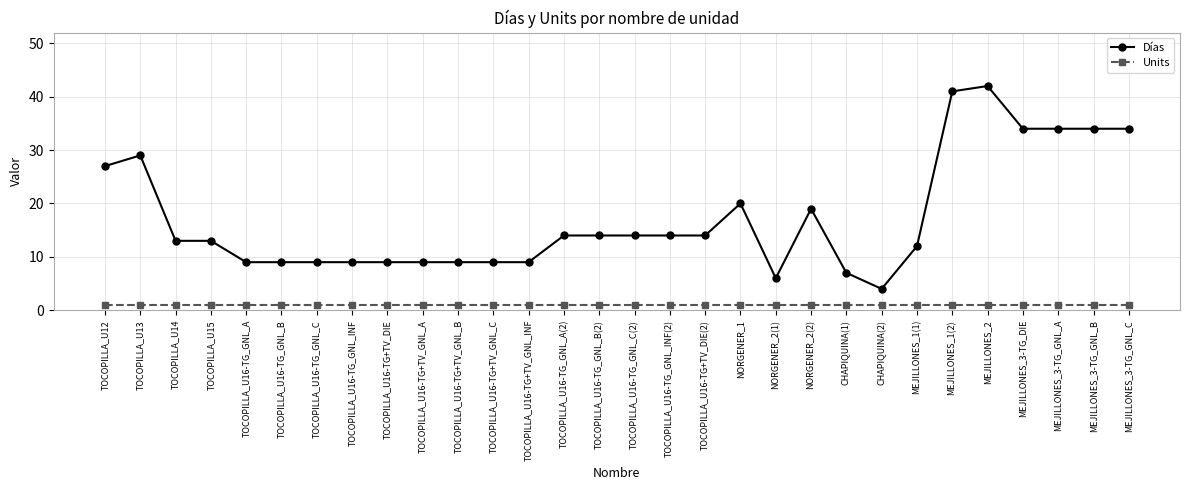

Reading left to right, transcribe all the data shown in this chart.

Días: TOCOPILLA_U12=27	TOCOPILLA_U13=29	TOCOPILLA_U14=13	TOCOPILLA_U15=13	TOCOPILLA_U16-TG_GNL_A=9	TOCOPILLA_U16-TG_GNL_B=9	TOCOPILLA_U16-TG_GNL_C=9	TOCOPILLA_U16-TG_GNL_INF=9	TOCOPILLA_U16-TG+TV_DIE=9	TOCOPILLA_U16-TG+TV_GNL_A=9	TOCOPILLA_U16-TG+TV_GNL_B=9	TOCOPILLA_U16-TG+TV_GNL_C=9	TOCOPILLA_U16-TG+TV_GNL_INF=9	TOCOPILLA_U16-TG_GNL_A(2)=14	TOCOPILLA_U16-TG_GNL_B(2)=14	TOCOPILLA_U16-TG_GNL_C(2)=14	TOCOPILLA_U16-TG_GNL_INF(2)=14	TOCOPILLA_U16-TG+TV_DIE(2)=14	NORGENER_1=20	NORGENER_2(1)=6	NORGENER_2(2)=19	CHAPIQUINA(1)=7	CHAPIQUINA(2)=4	MEJILLONES_1(1)=12	MEJILLONES_1(2)=41	MEJILLONES_2=42	MEJILLONES_3-TG_DIE=34	MEJILLONES_3-TG_GNL_A=34	MEJILLONES_3-TG_GNL_B=34	MEJILLONES_3-TG_GNL_C=34
Units: TOCOPILLA_U12=1	TOCOPILLA_U13=1	TOCOPILLA_U14=1	TOCOPILLA_U15=1	TOCOPILLA_U16-TG_GNL_A=1	TOCOPILLA_U16-TG_GNL_B=1	TOCOPILLA_U16-TG_GNL_C=1	TOCOPILLA_U16-TG_GNL_INF=1	TOCOPILLA_U16-TG+TV_DIE=1	TOCOPILLA_U16-TG+TV_GNL_A=1	TOCOPILLA_U16-TG+TV_GNL_B=1	TOCOPILLA_U16-TG+TV_GNL_C=1	TOCOPILLA_U16-TG+TV_GNL_INF=1	TOCOPILLA_U16-TG_GNL_A(2)=1	TOCOPILLA_U16-TG_GNL_B(2)=1	TOCOPILLA_U16-TG_GNL_C(2)=1	TOCOPILLA_U16-TG_GNL_INF(2)=1	TOCOPILLA_U16-TG+TV_DIE(2)=1	NORGENER_1=1	NORGENER_2(1)=1	NORGENER_2(2)=1	CHAPIQUINA(1)=1	CHAPIQUINA(2)=1	MEJILLONES_1(1)=1	MEJILLONES_1(2)=1	MEJILLONES_2=1	MEJILLONES_3-TG_DIE=1	MEJILLONES_3-TG_GNL_A=1	MEJILLONES_3-TG_GNL_B=1	MEJILLONES_3-TG_GNL_C=1